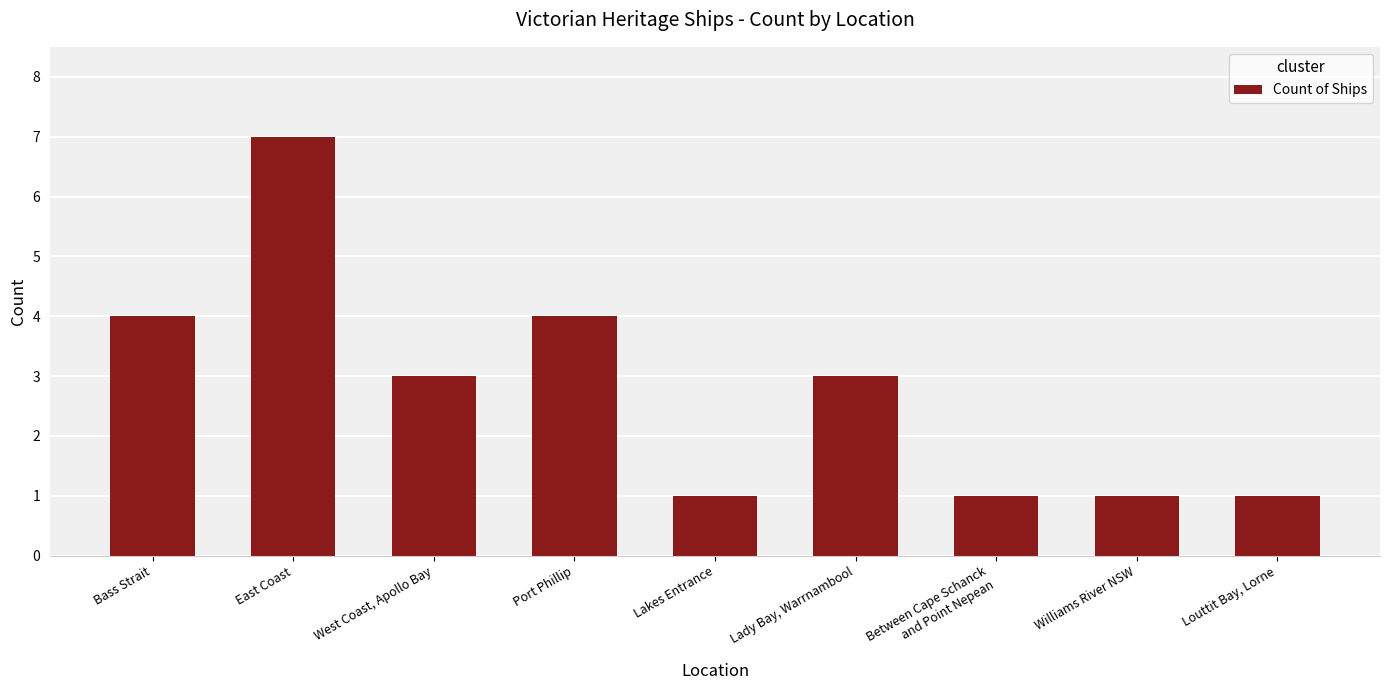

What is the greatest value displayed?

7